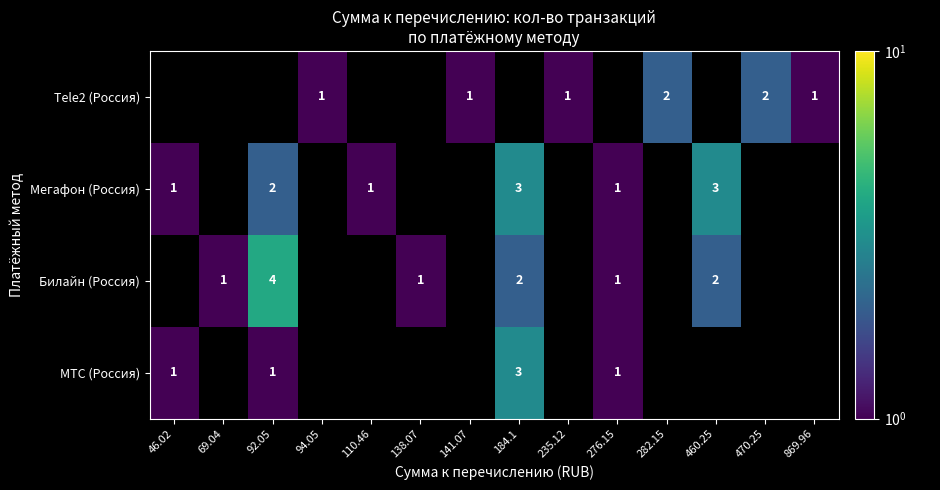

What is the maximum value shown in the chart?

4.0